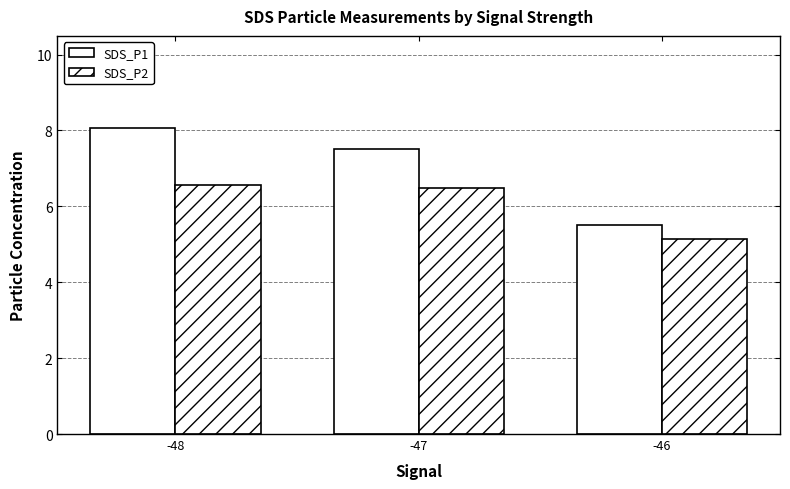

Are the bars grouped side by side (vs. stacked)?

Yes